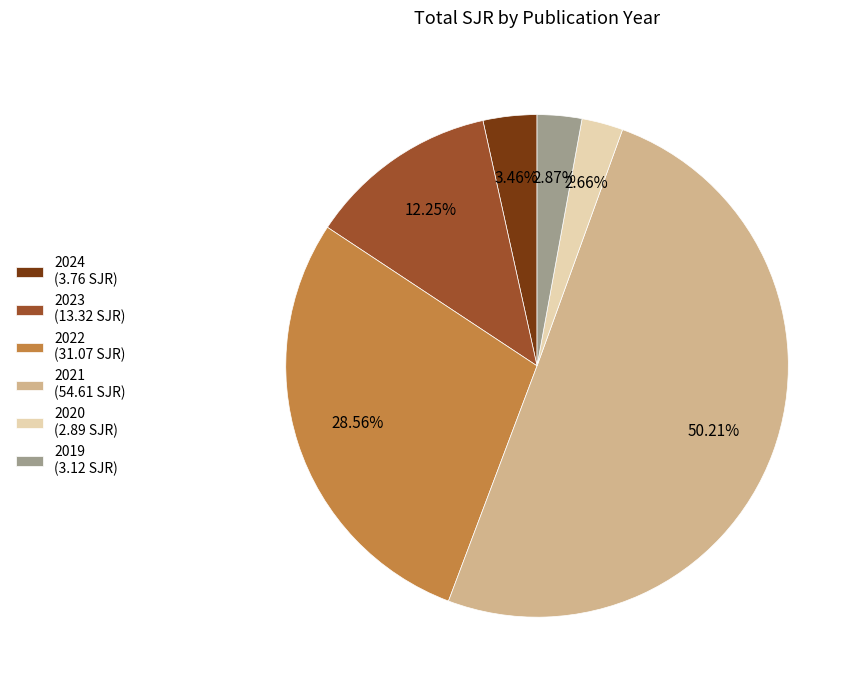

What percentage is the 2024 slice, to the nearest percent?

3%